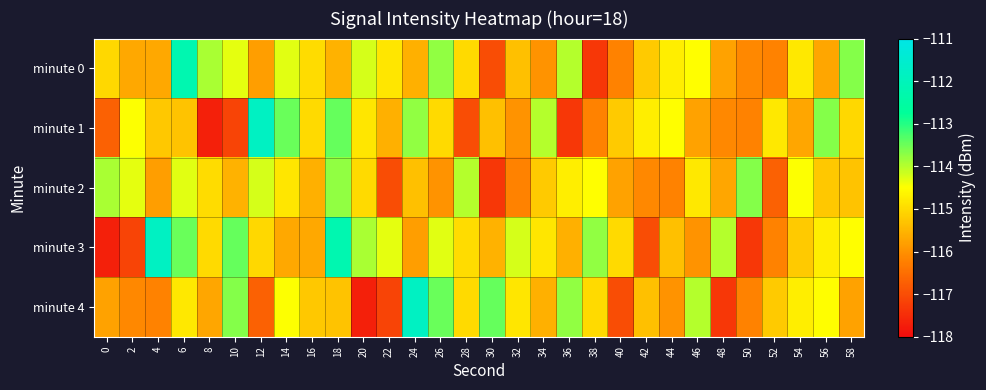

At which category does the chart reach its minimum across all series?

8